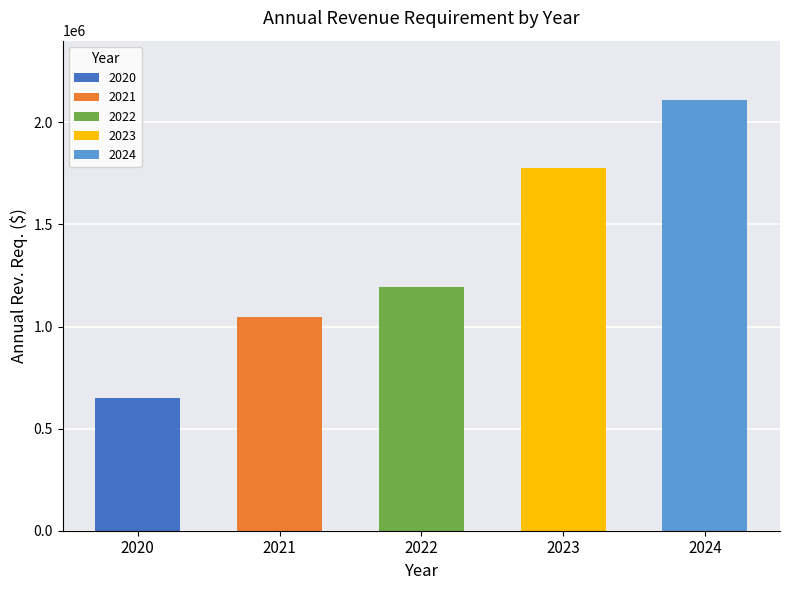

Which category has the highest value across all series?

2024